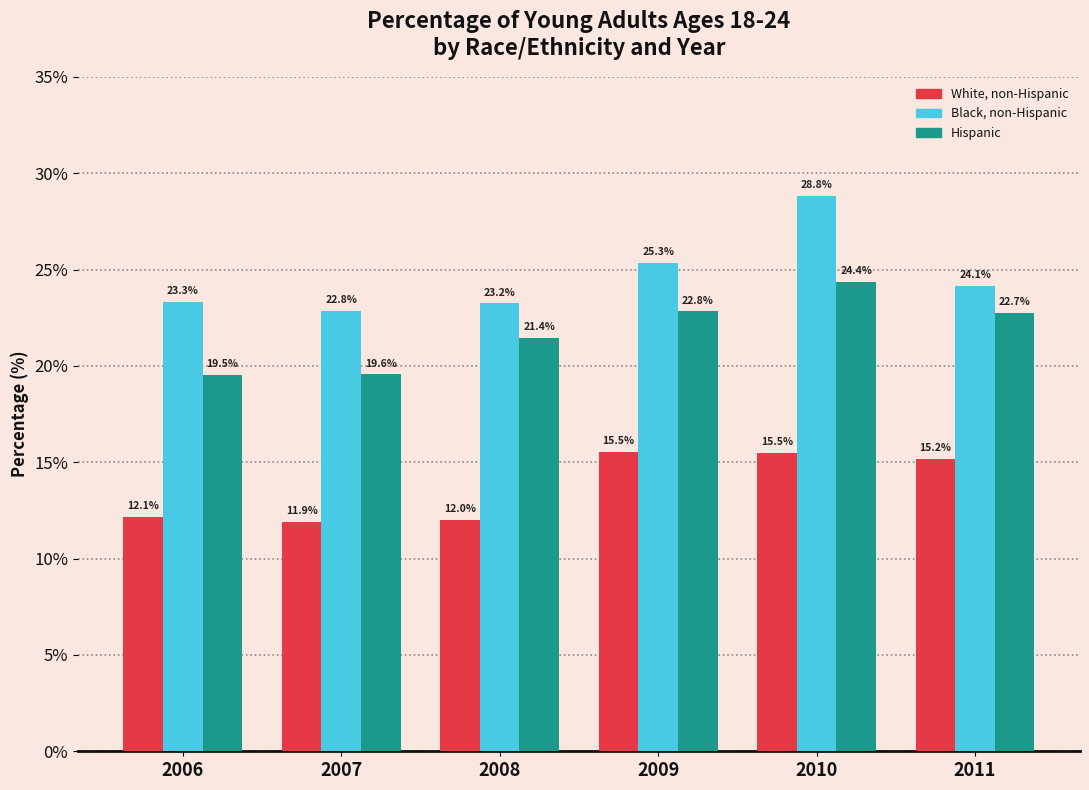

What is the maximum value shown in the chart?

28.8